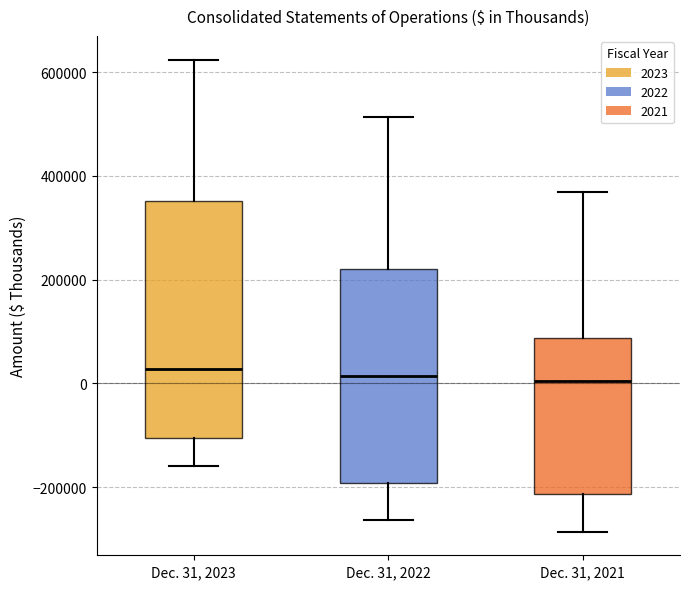

Comparing the boxes themselves (not the whiskers), which one is the tallest?

Dec. 31, 2023